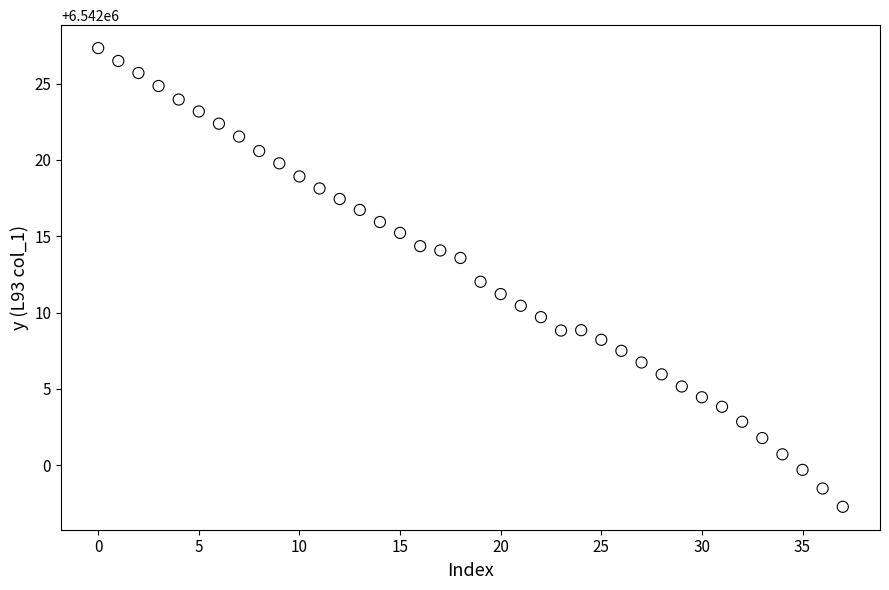

What is the range of Y values (max minus min)?

30.1